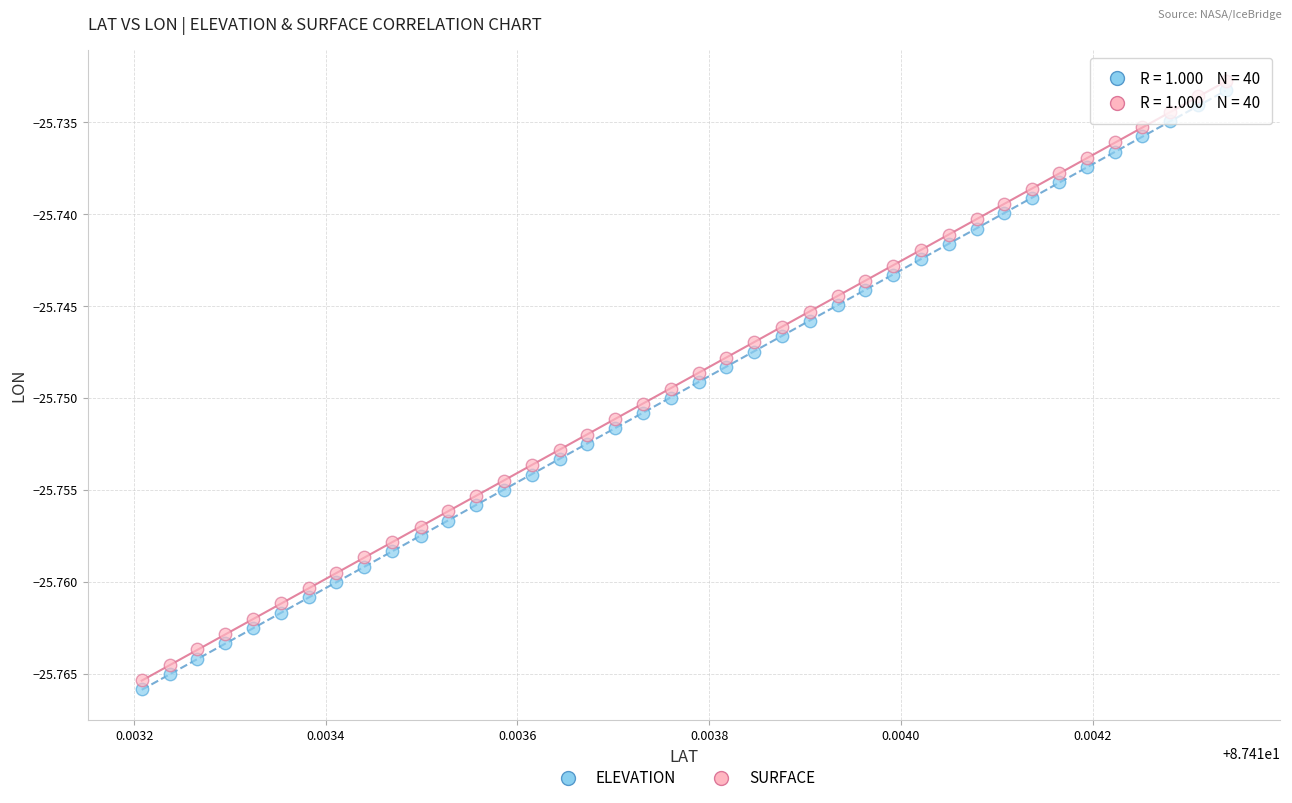

Which series contains the highest Y value?

SURFACE